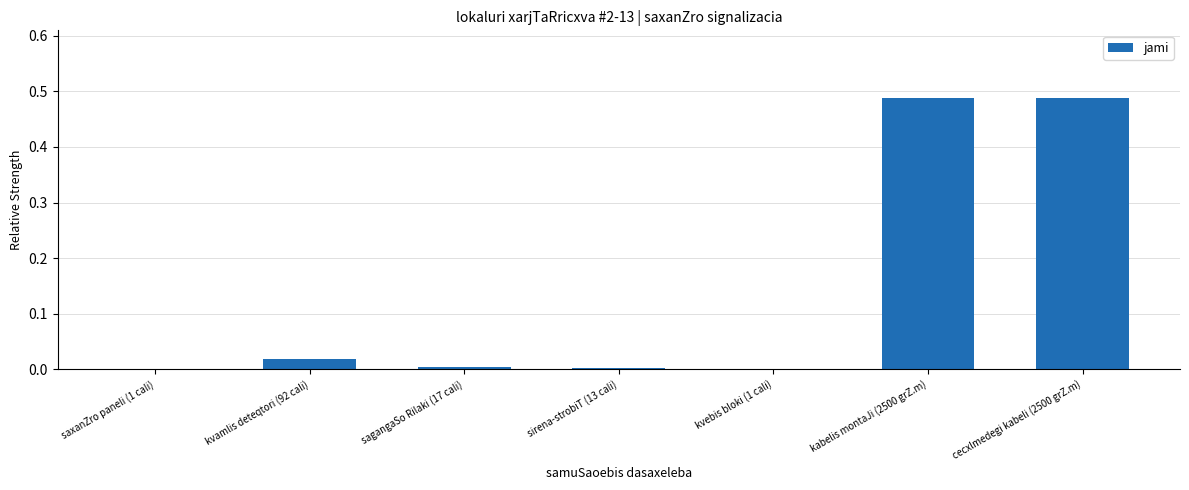

The value at saxanZro paneli (1 cali) is 0.0. True or false?

True